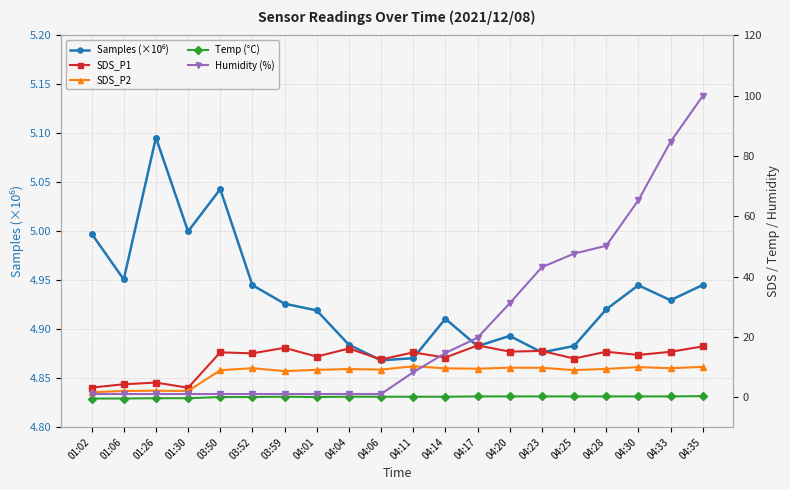

Which category has the lowest value in the SDS_P1 series?

01:30